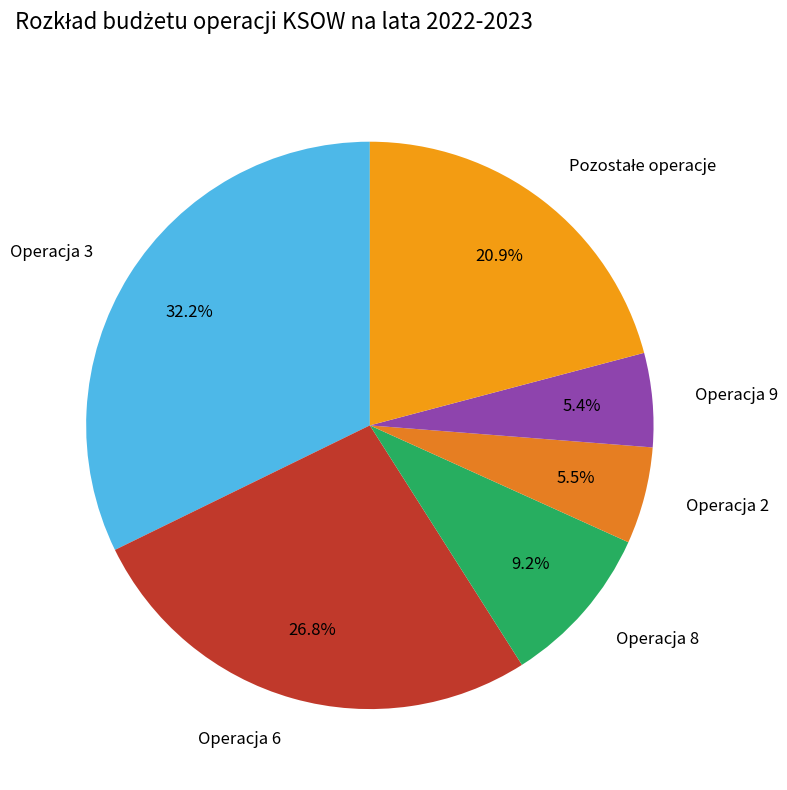

Is there any slice that represents more than half of the pie?

No